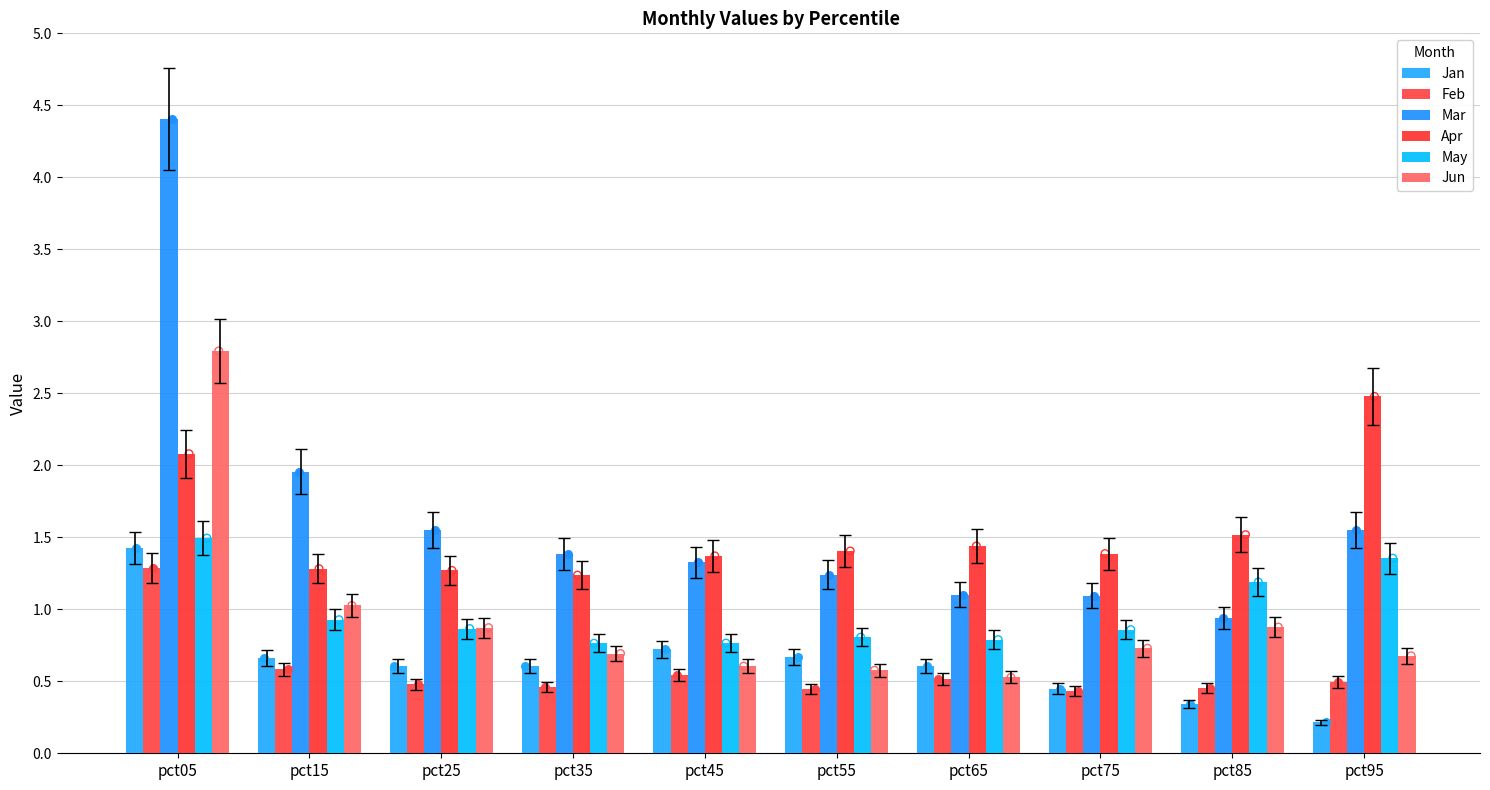

What are all the series names shown in the legend?

Jan, Feb, Mar, Apr, May, Jun